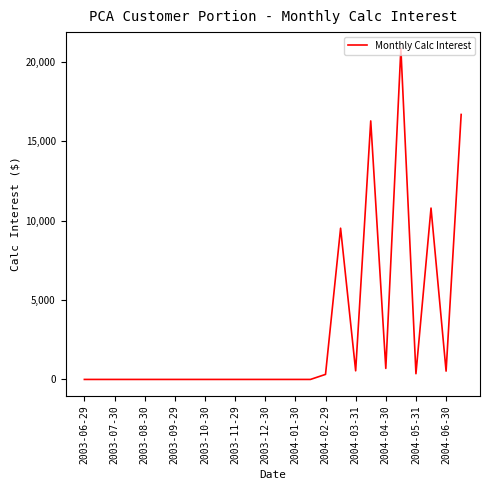

What is the greatest value displayed?

20826.5